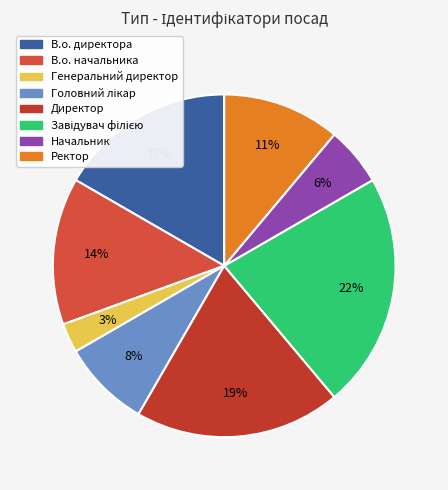

Which slice is the largest?

Завідувач філією